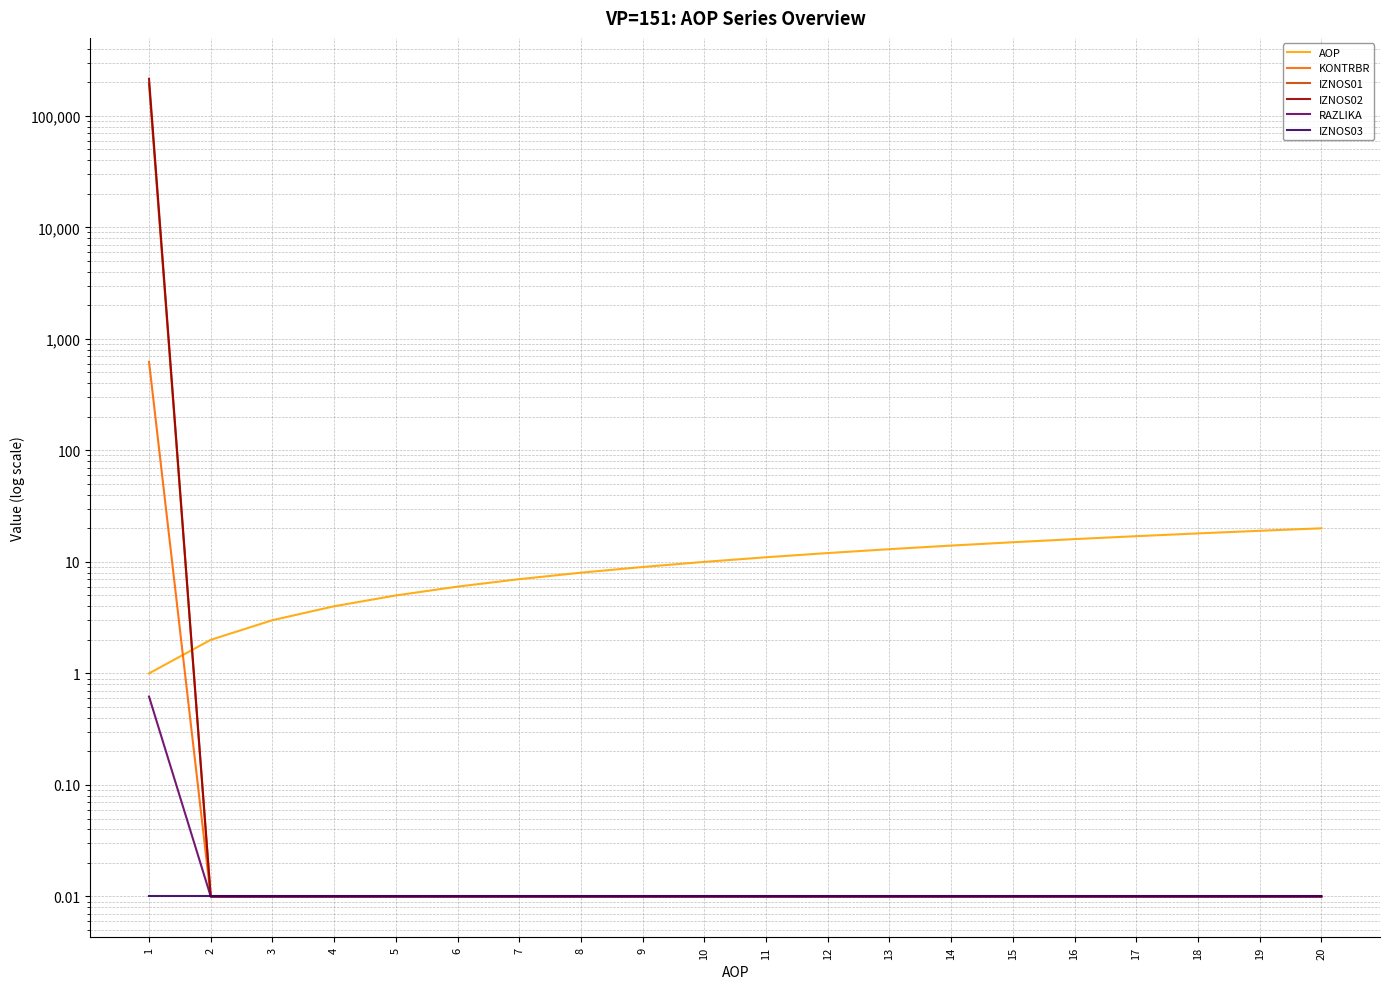

At which category does the chart reach its minimum across all series?

2